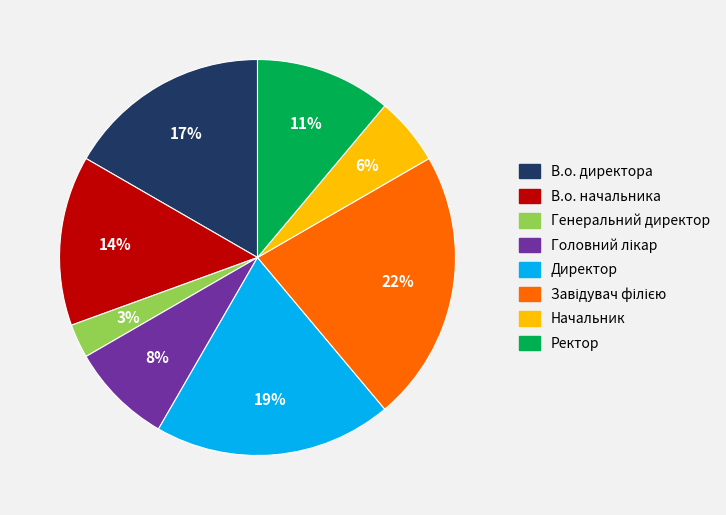

Combined, do В.о. начальника and Директор account for over 50%?

No